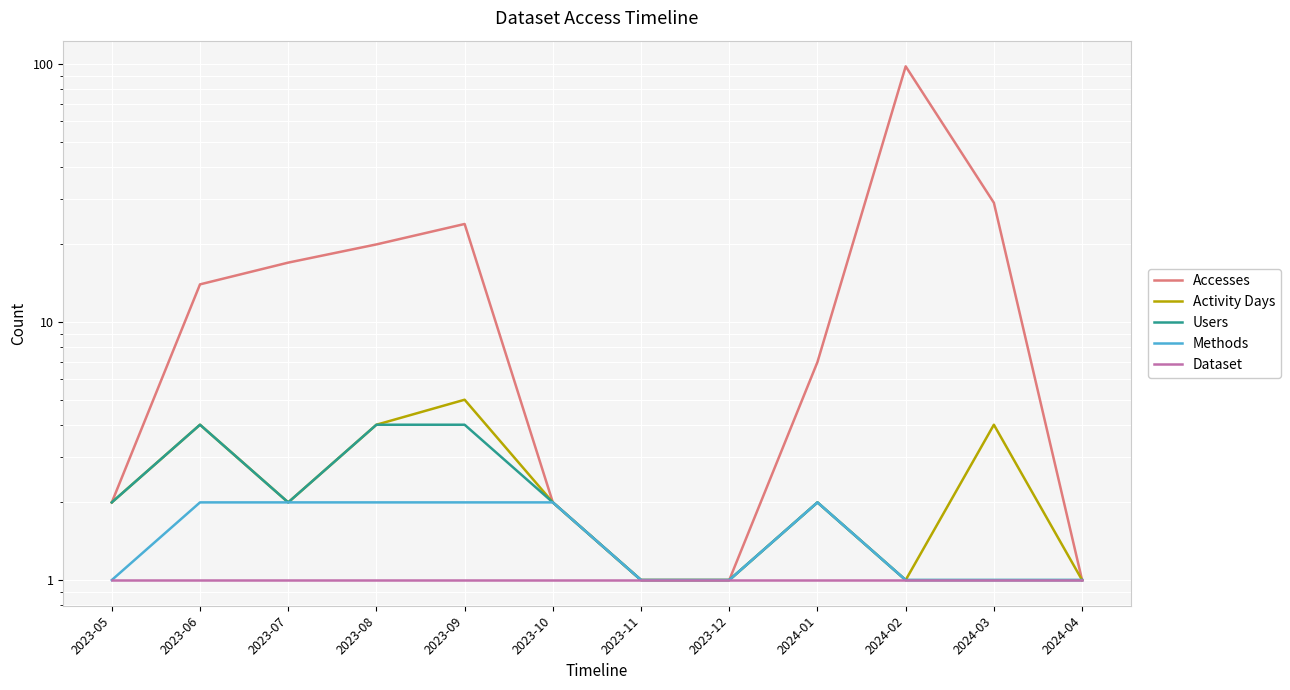

What is the highest value of the Dataset series?

1